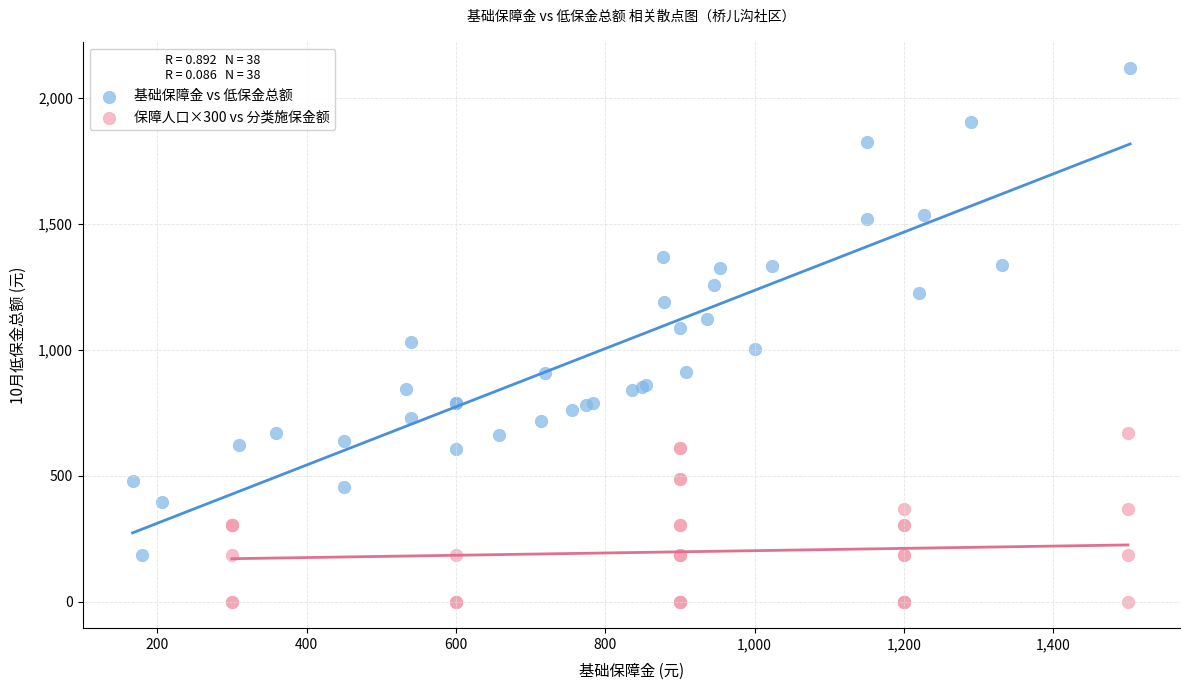

Which series contains the highest Y value?

基础保障金 vs 低保金总额